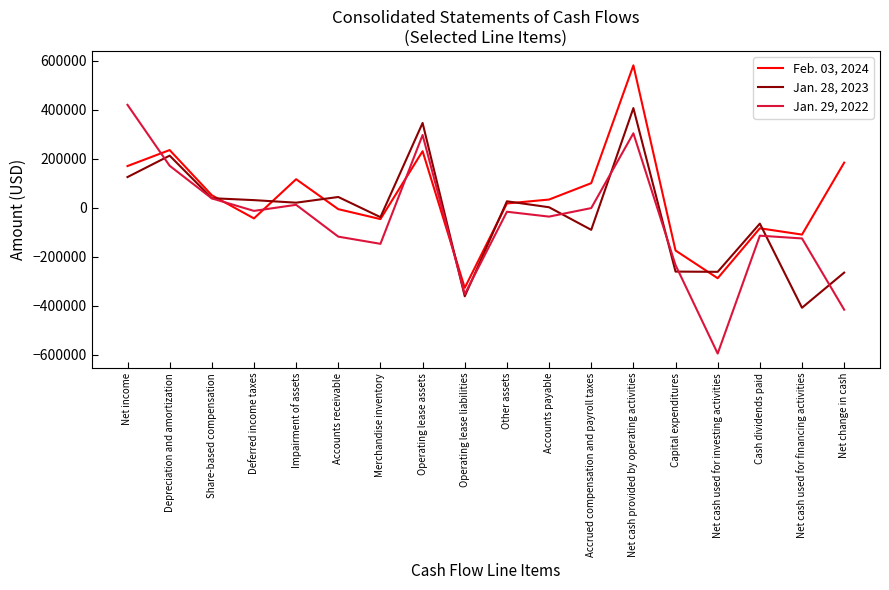

Which category has the lowest value across all series?

Net cash used for investing activities